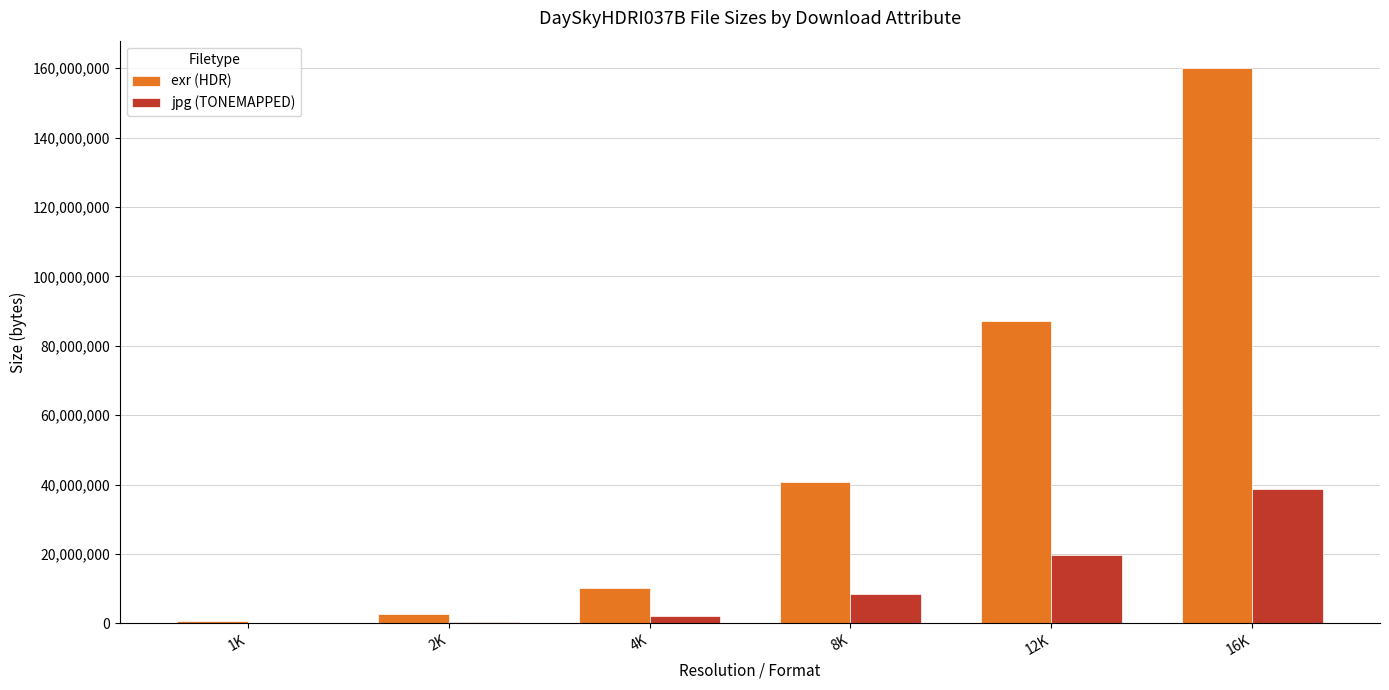

Is the value of jpg (TONEMAPPED) at 12K greater than the value of exr (HDR) at 8K?

No